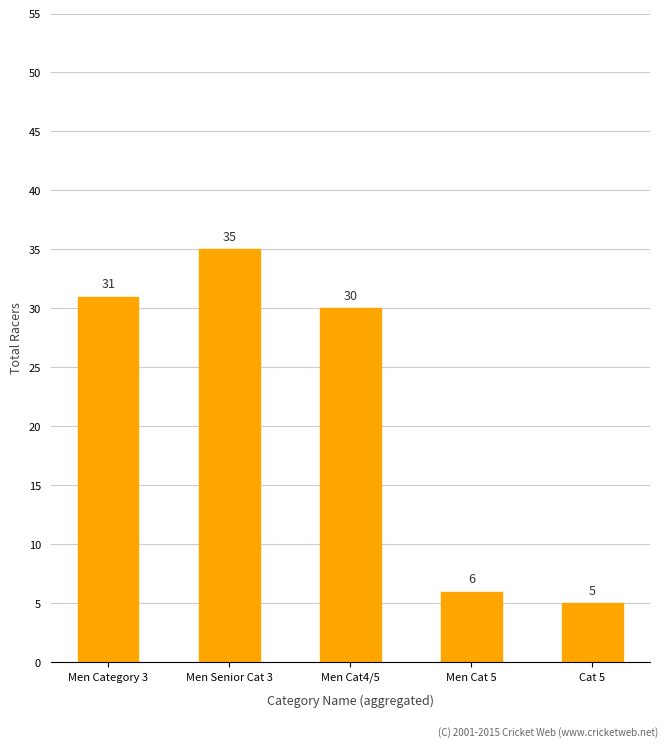

What is the difference between the values at Men Category 3 and Men Cat 5?

25